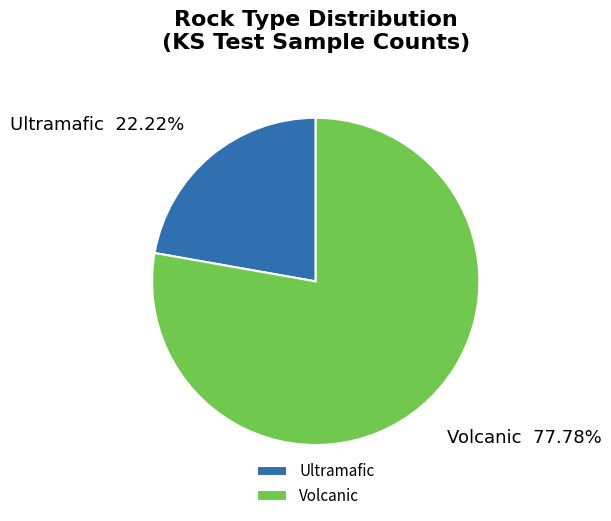

True or false: Volcanic accounts for 85% of the total.

False